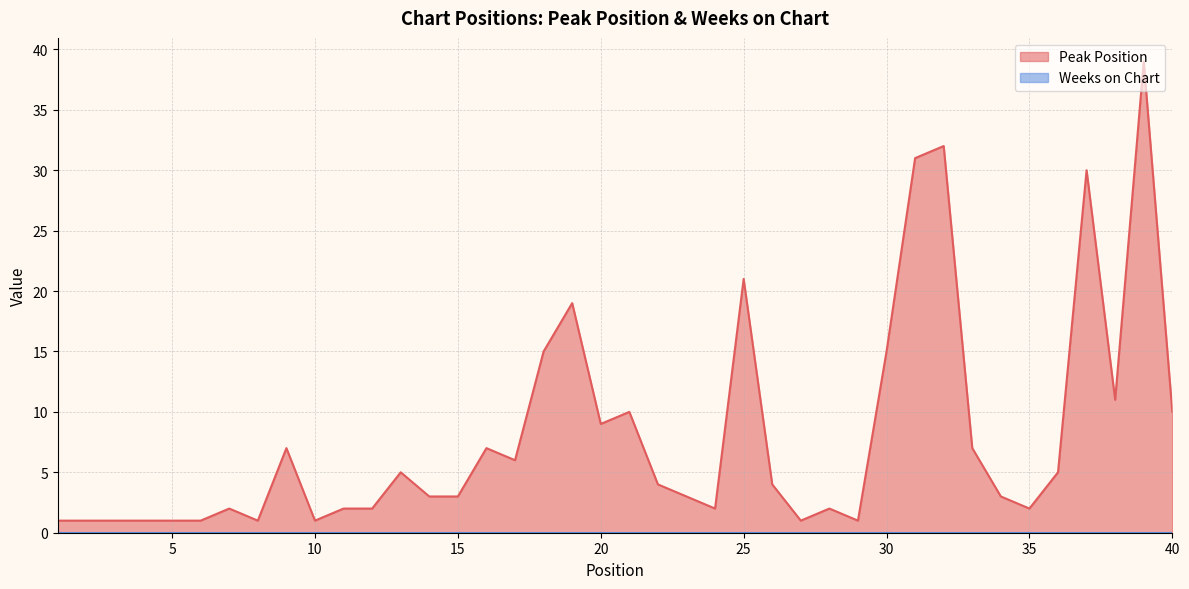

Reading right to left, extract all data points from this chart.

40=10	39=39	38=11	37=30	36=5	35=2	34=3	33=7	32=32	31=31	30=15	29=1	28=2	27=1	26=4	25=21	24=2	23=3	22=4	21=10	20=9	19=19	18=15	17=6	16=7	15=3	14=3	13=5	12=2	11=2	10=1	9=7	8=1	7=2	6=1	5=1	4=1	3=1	2=1	1=1